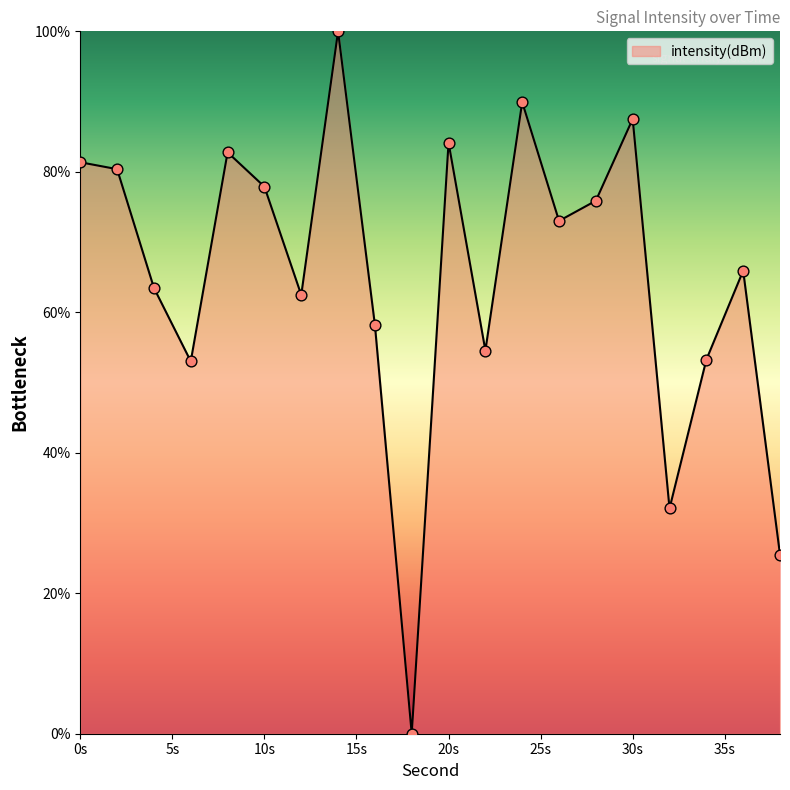

What is the maximum value shown in the chart?

100.0